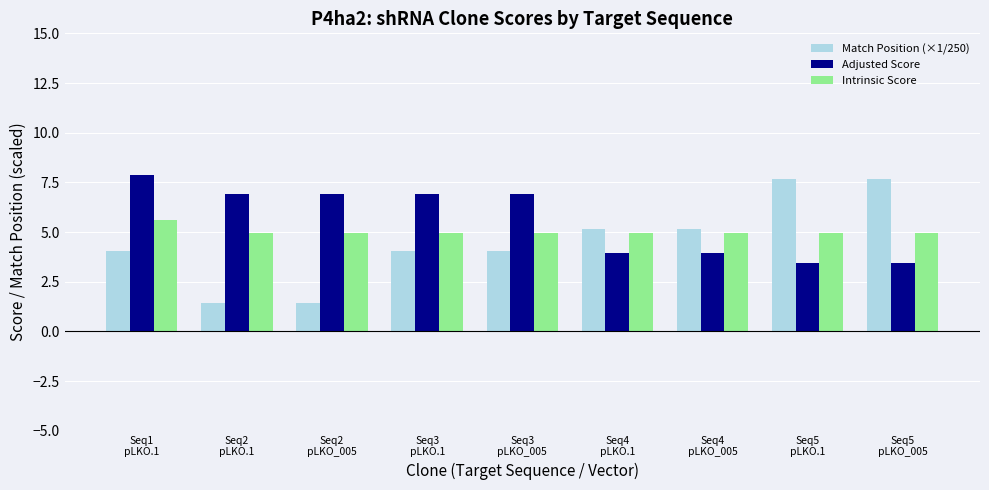

What are all the series names shown in the legend?

Match Position (×1/250), Adjusted Score, Intrinsic Score